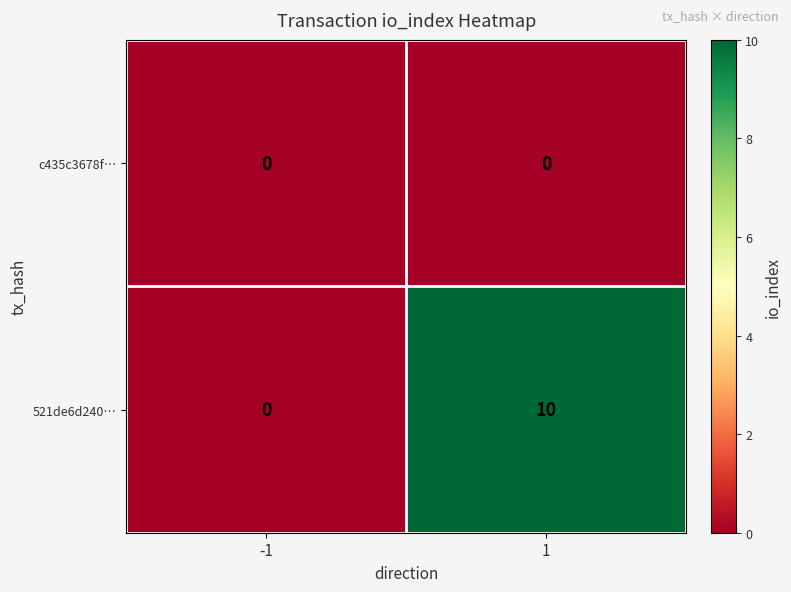

Reading right to left, transcribe all the data shown in this chart.

c435c3678f…: 0	0
521de6d240…: 10	0